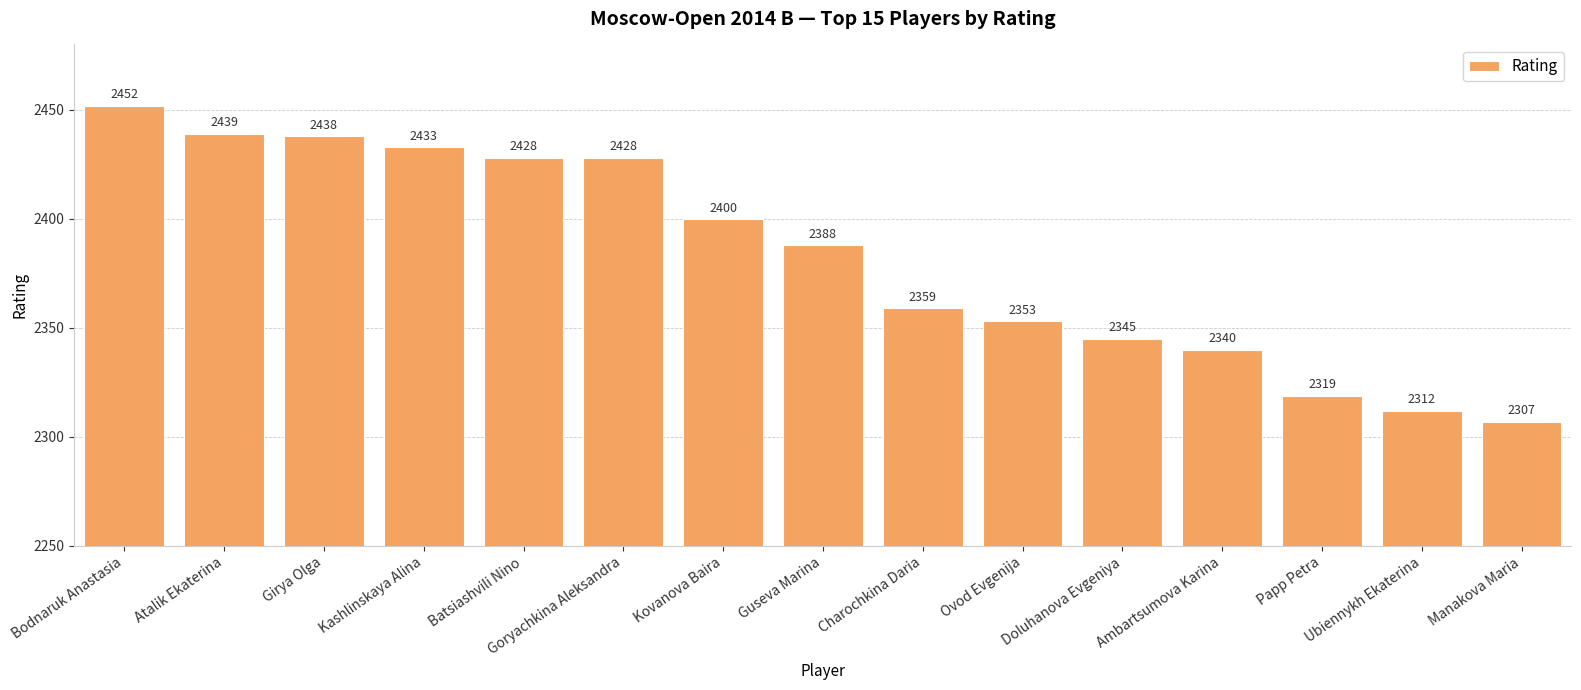

Read the value at Atalik Ekaterina.

2439